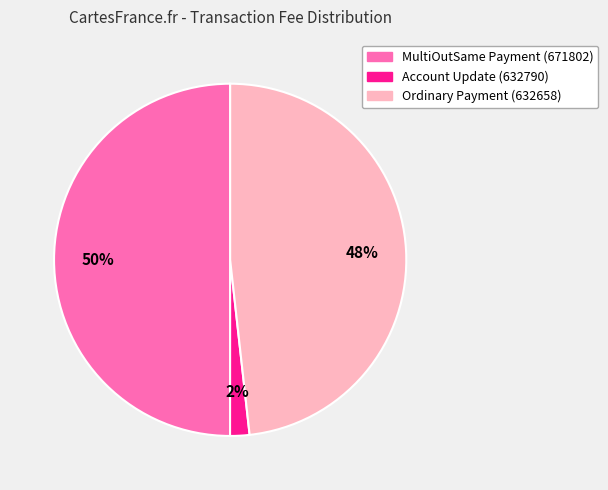

Does Account Update (632790) represent more than half of the total?

No